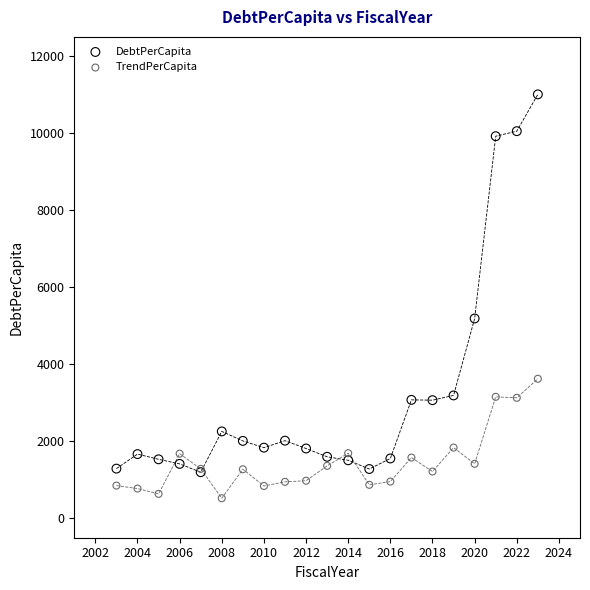

What are all the series names shown in the legend?

DebtPerCapita, TrendPerCapita